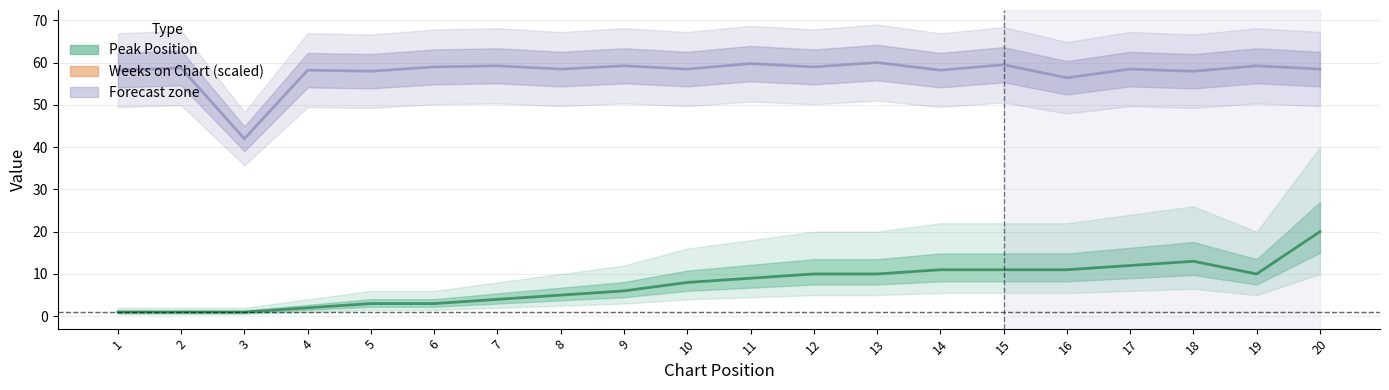

At which category does the chart reach its minimum across all series?

1